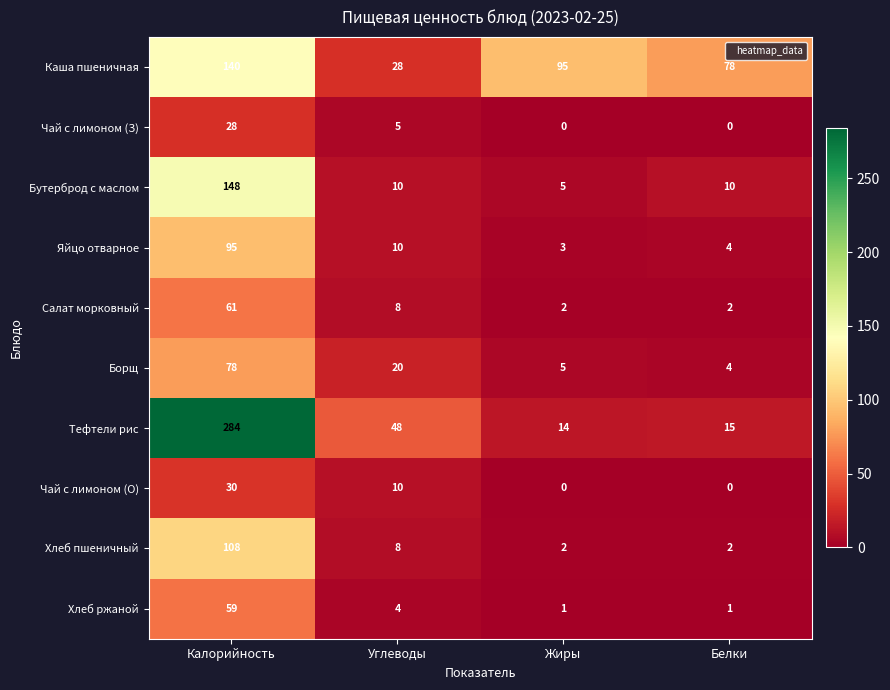

What is the difference between the highest and lowest values at Белки?

78